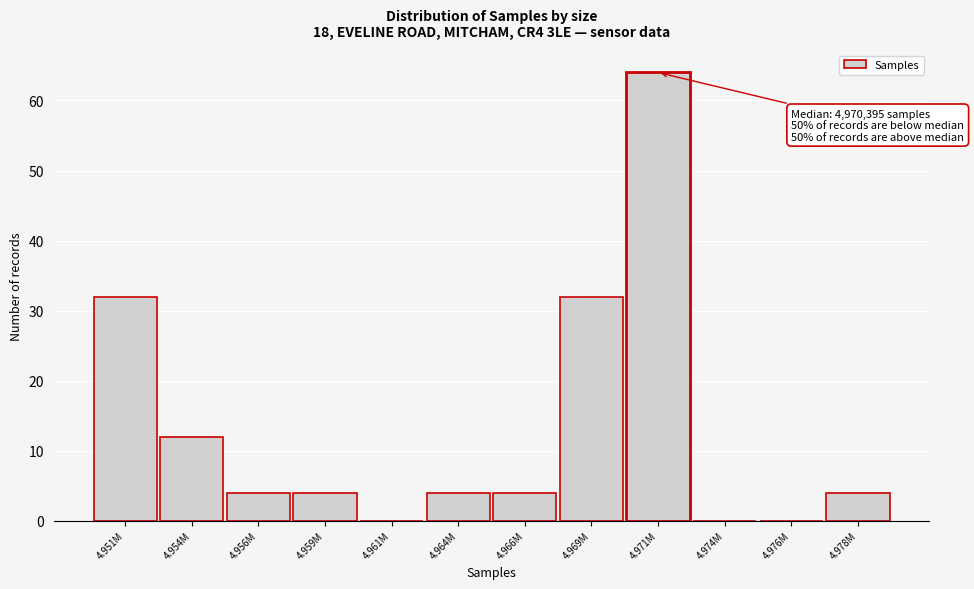

Reading right to left, list all the values displayed in this chart.

4.978M=4	4.976M=0	4.974M=0	4.971M=64	4.969M=32	4.966M=4	4.964M=4	4.961M=0	4.959M=4	4.956M=4	4.954M=12	4.951M=32